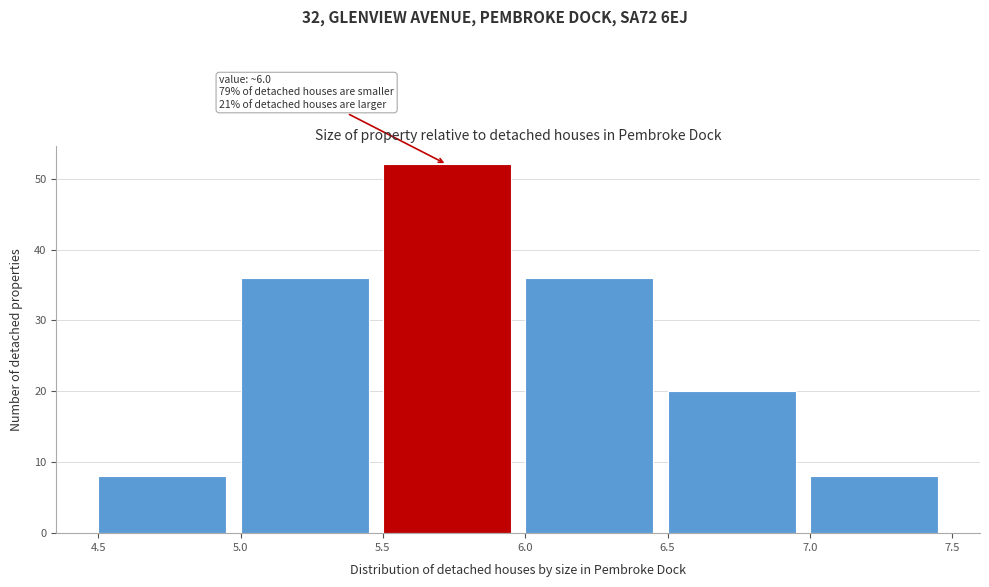

Over which range of the x-axis is the bar tallest?

5.5 to 6.0